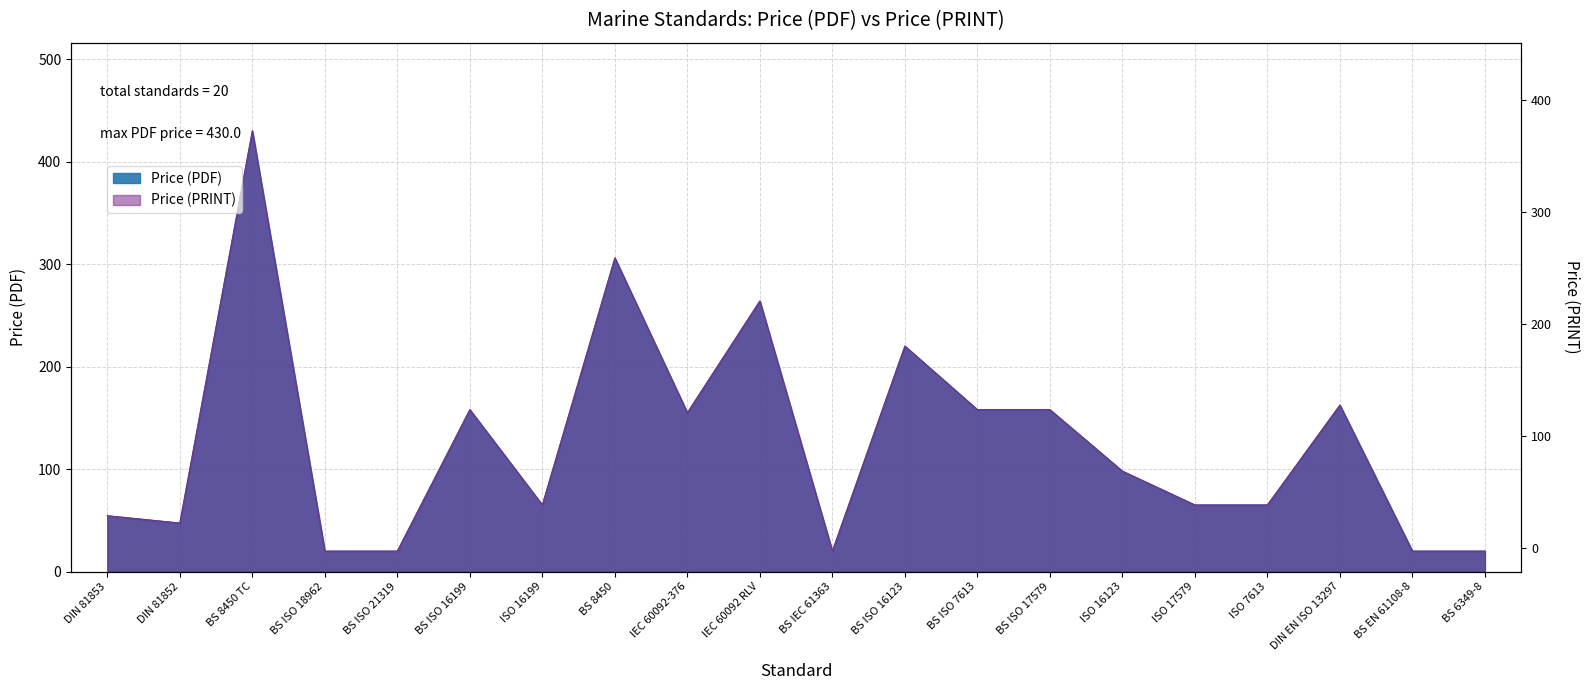

Which series has the largest range (max minus min)?

Avg Price (PDF)